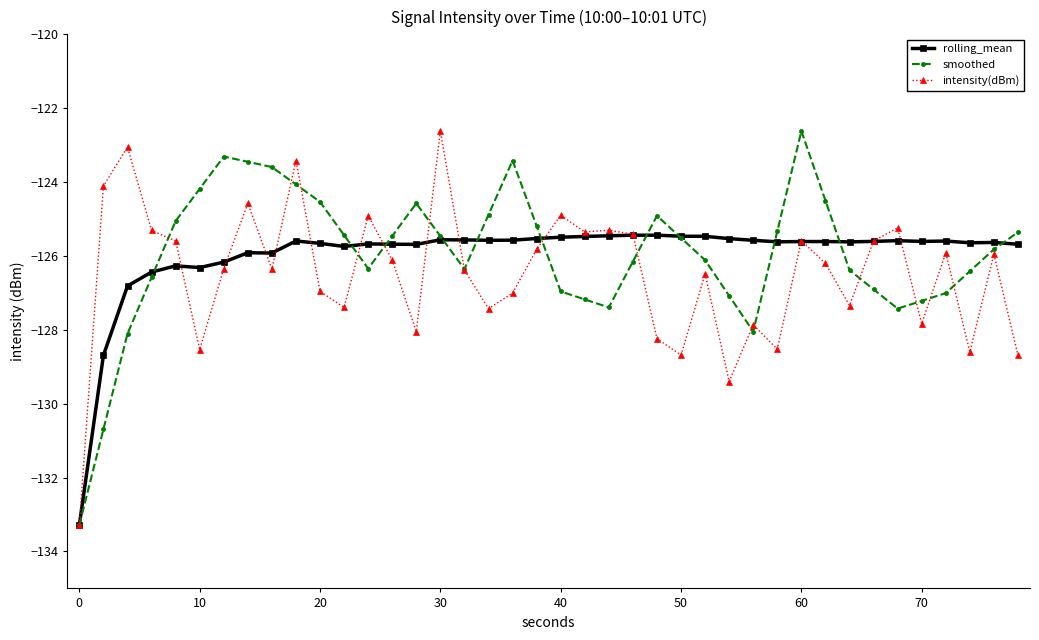

What is the minimum value shown in the chart?

-133.3